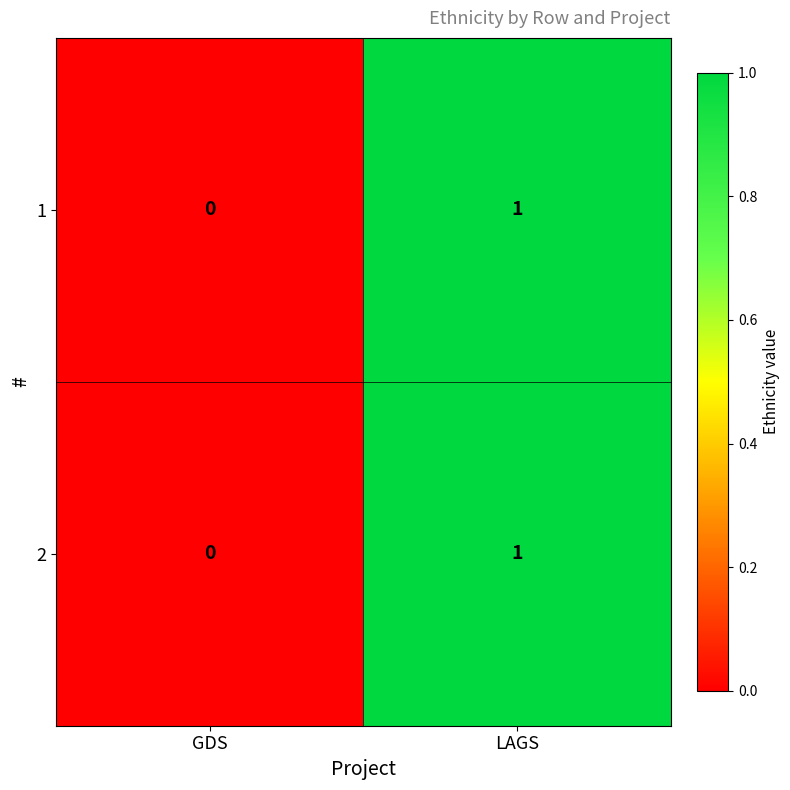

Is it true that 1 equals 1 at LAGS?

True